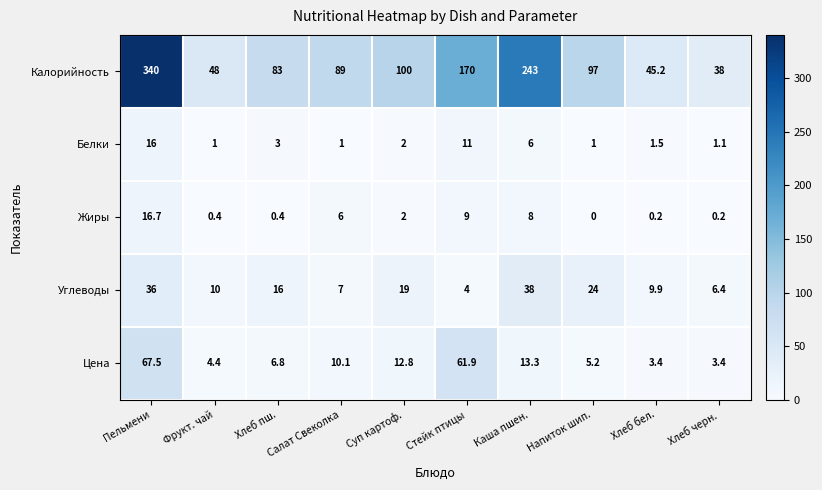

Which category has the highest value across all series?

Пельмени